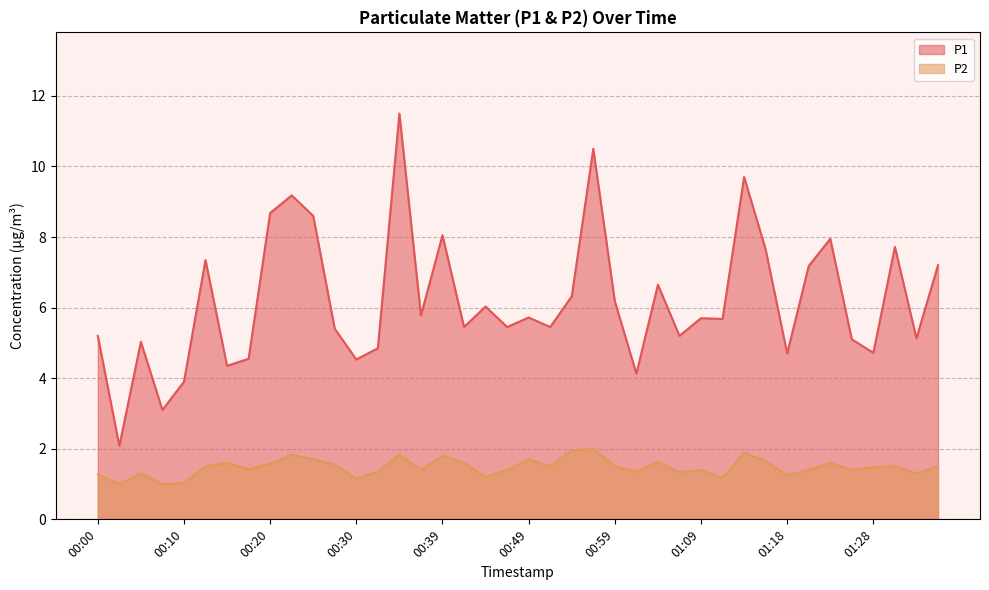

Where is the first local minimum for P1?

00:03